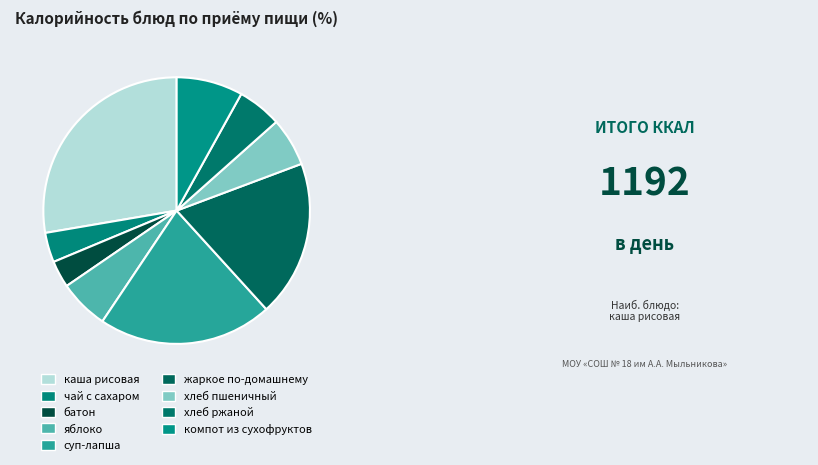

How many segments does this pie chart have?

9